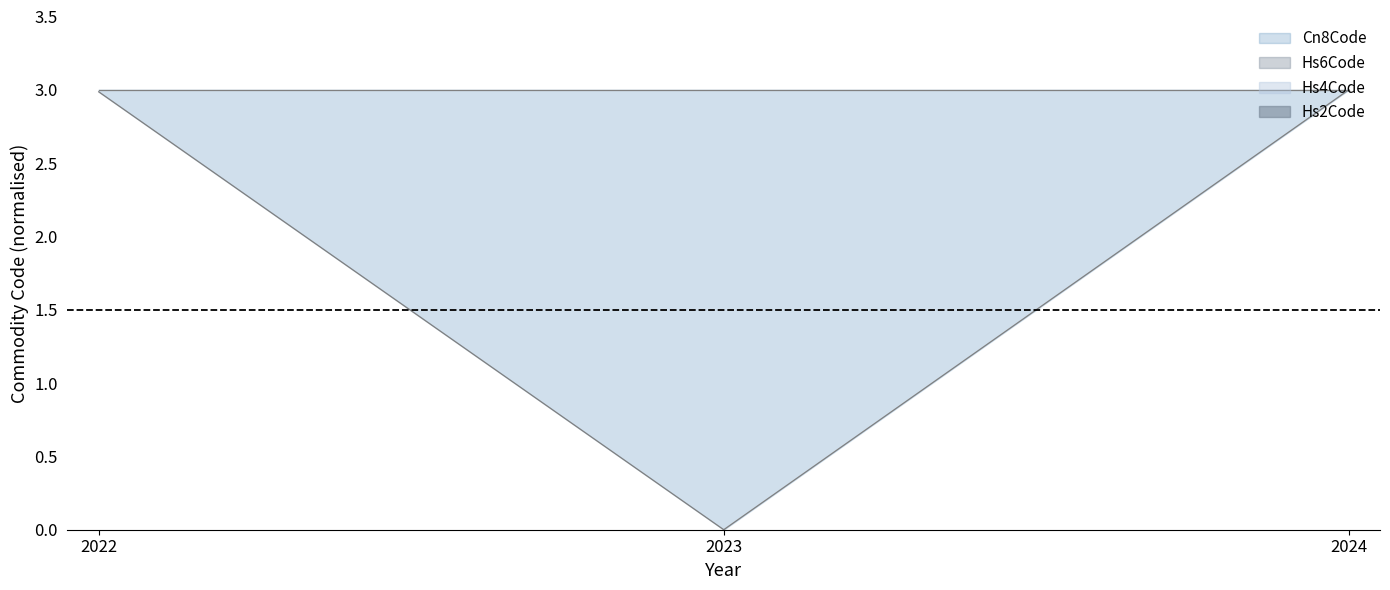

Rank the categories by Hs2Code_lower value from highest to lowest.

2024, 2022, 2023